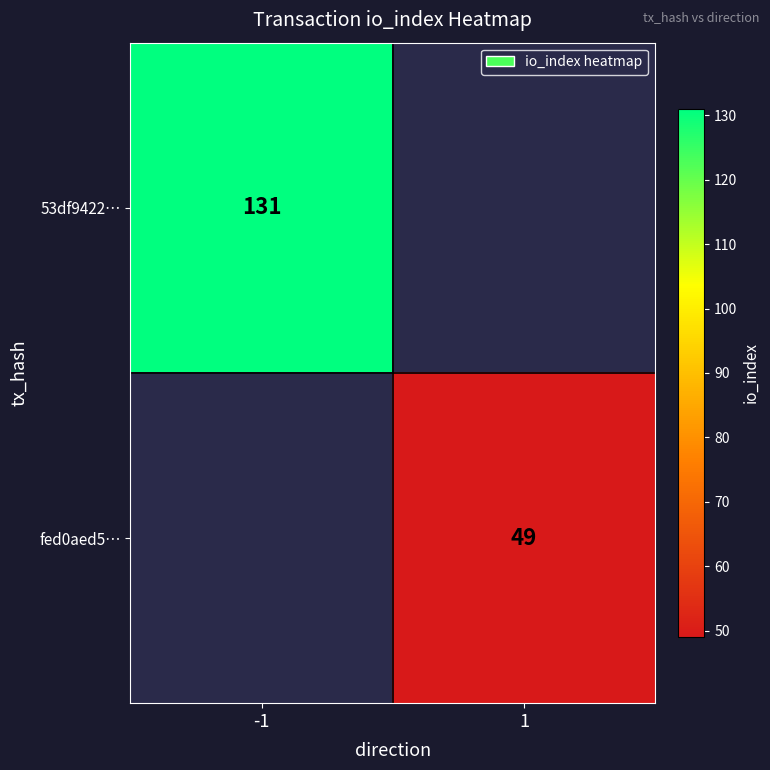

Which category has the lowest value across all series?

1